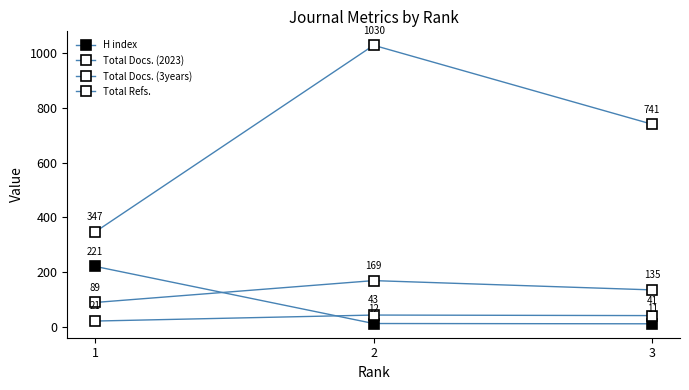

Count the number of data series in this chart.

4